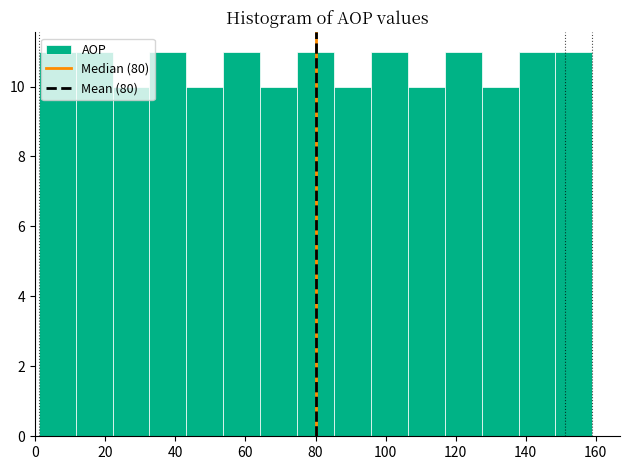

Reading left to right, transcribe this chart: for each bar, give the range it covers on the x-axis and its height. Neither the bar edges nor the heights are printed on the chart, so give them approximately, as read against the axes.

2 to 12: 11
12 to 22: 11
22 to 32: 10
32 to 44: 11
44 to 54: 10
54 to 64: 11
64 to 74: 10
74 to 86: 11
86 to 96: 10
96 to 106: 11
106 to 116: 10
116 to 128: 11
128 to 138: 10
138 to 148: 11
148 to 160: 11